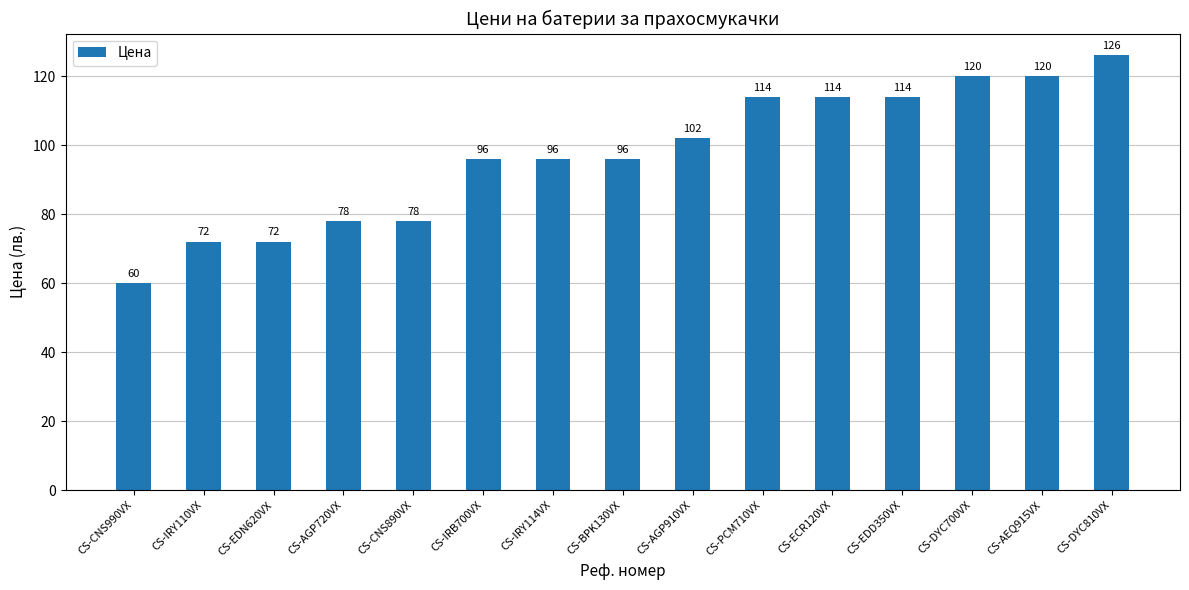

What is the greatest value displayed?

126